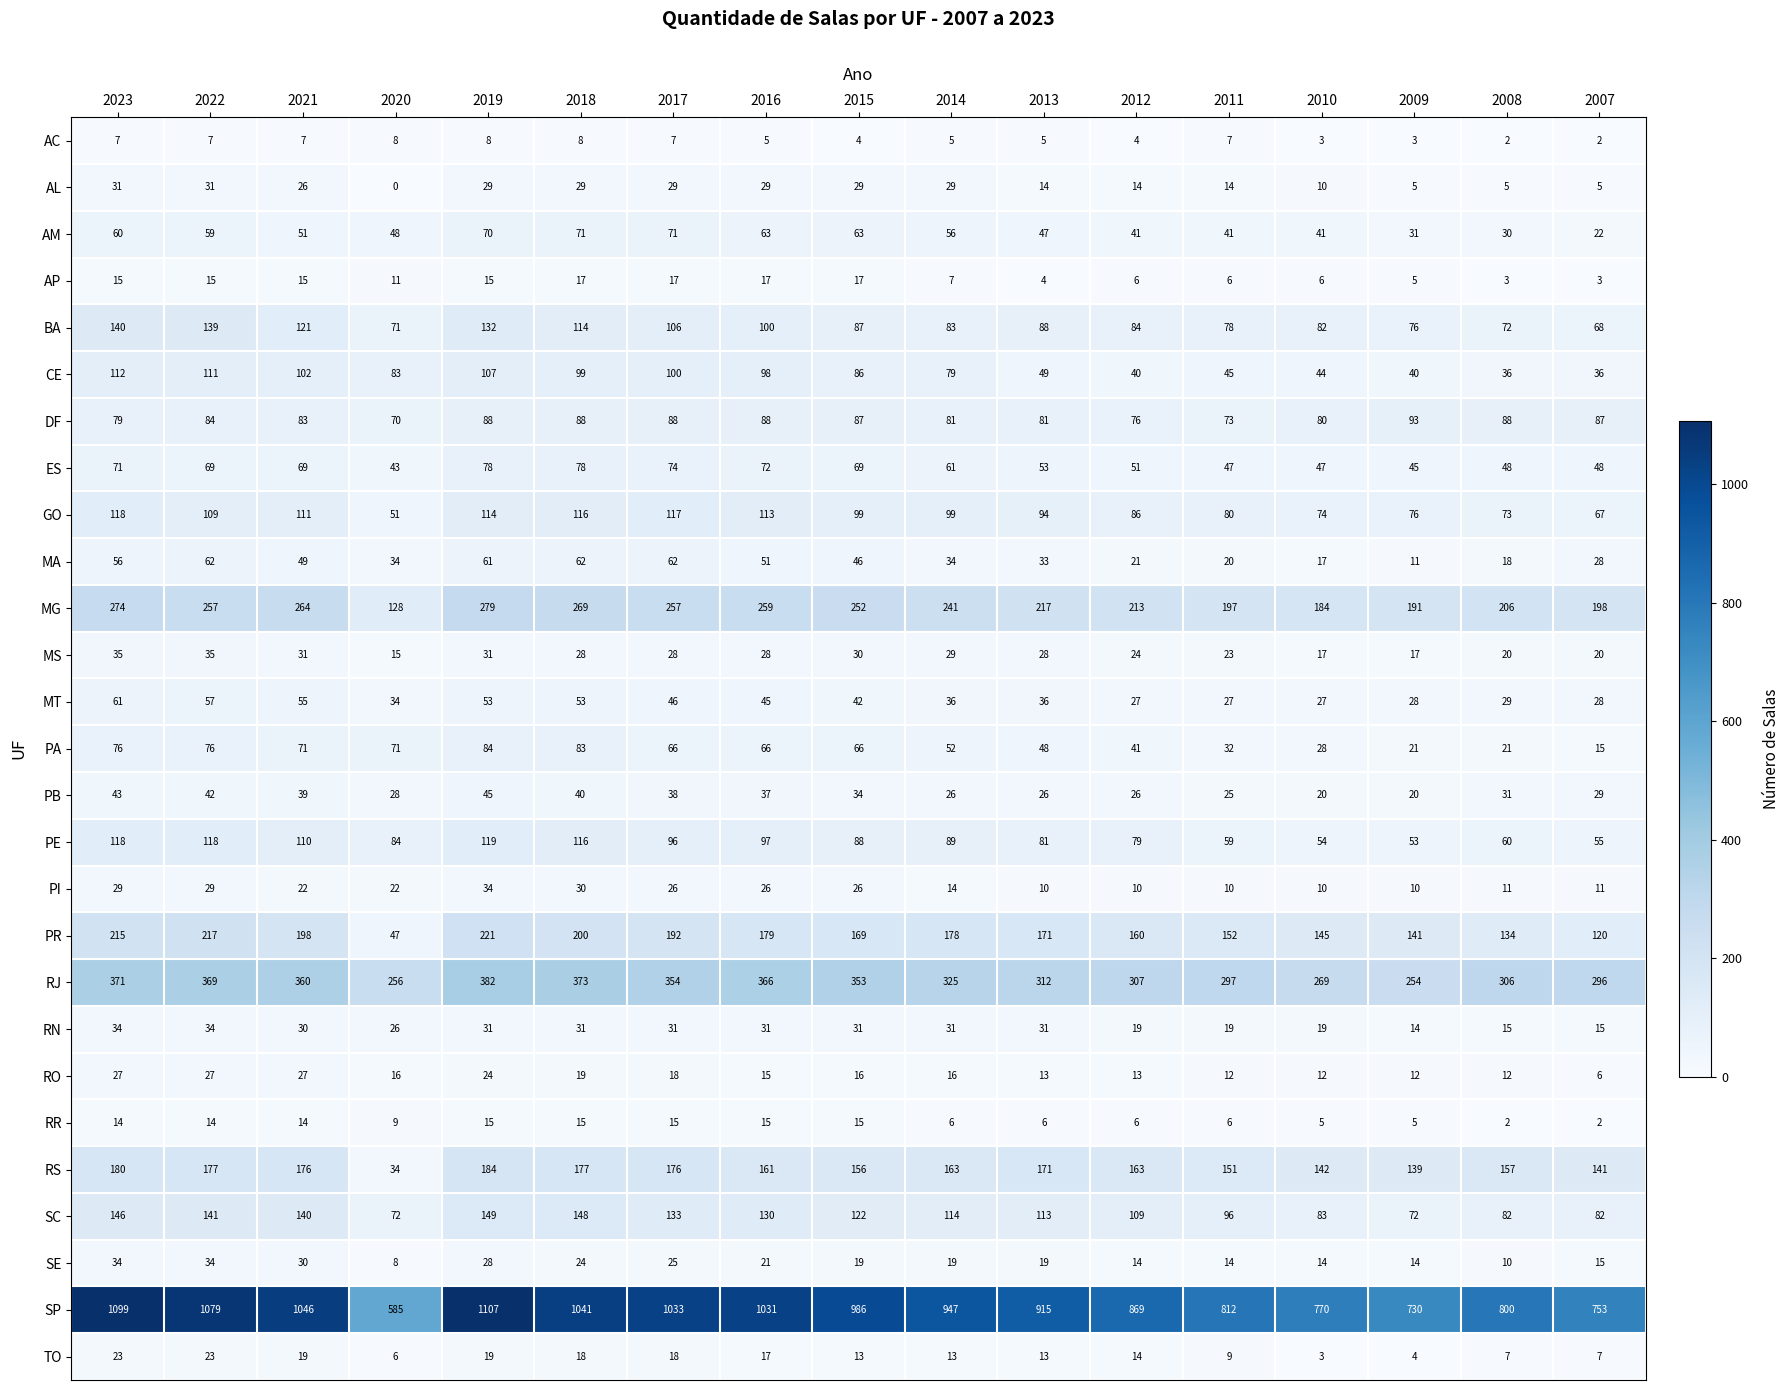

What is the highest value of the GO series?

118